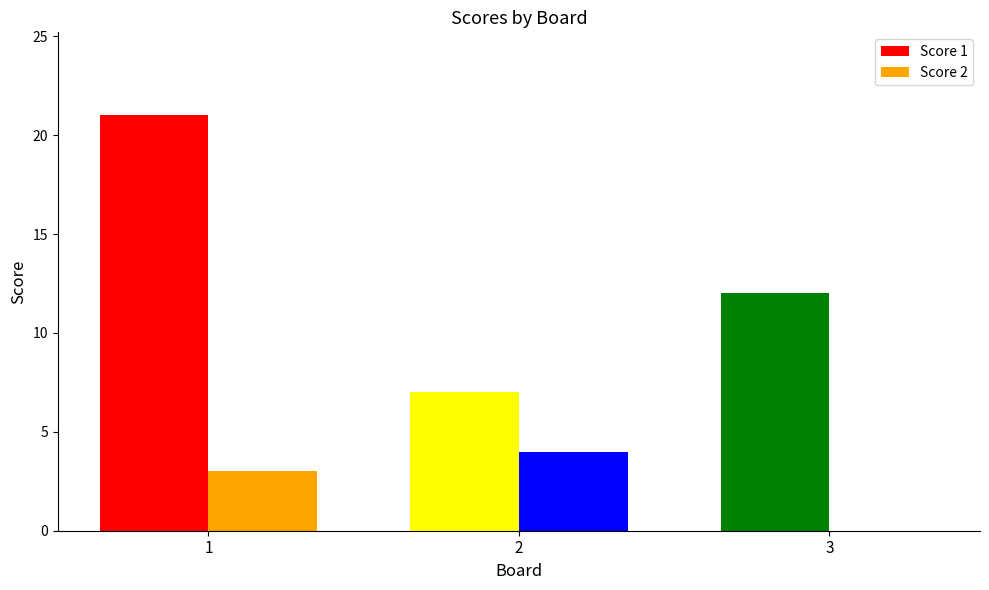

How many groups of bars are there?

3